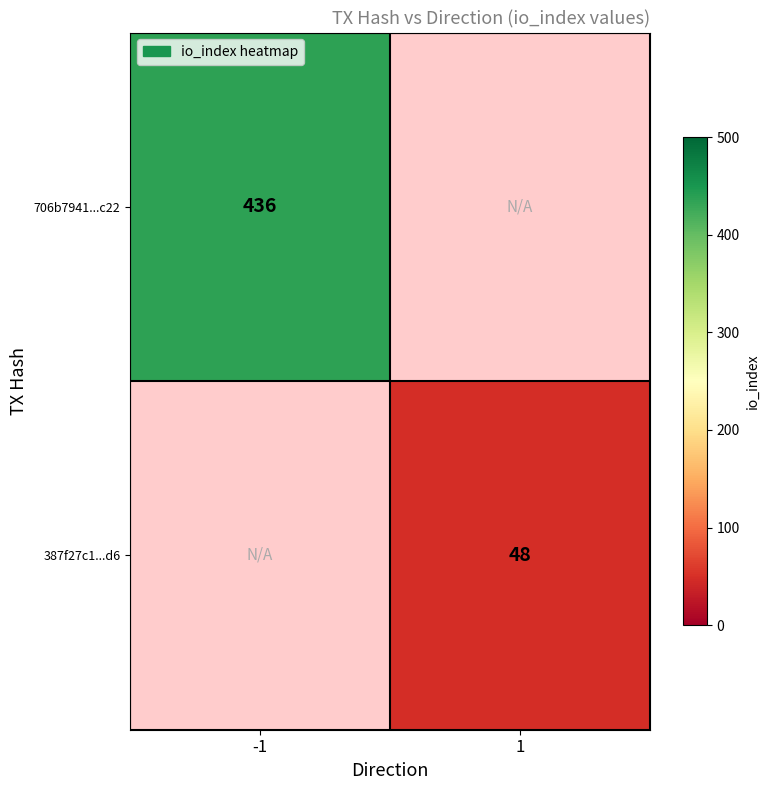

Is it true that 387f27c1...d6 equals 48 at 1?

True